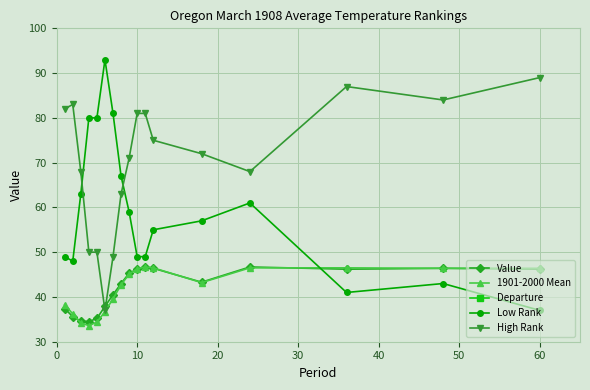

True or false: Value has more than 0 points higher than both neighbors.

True